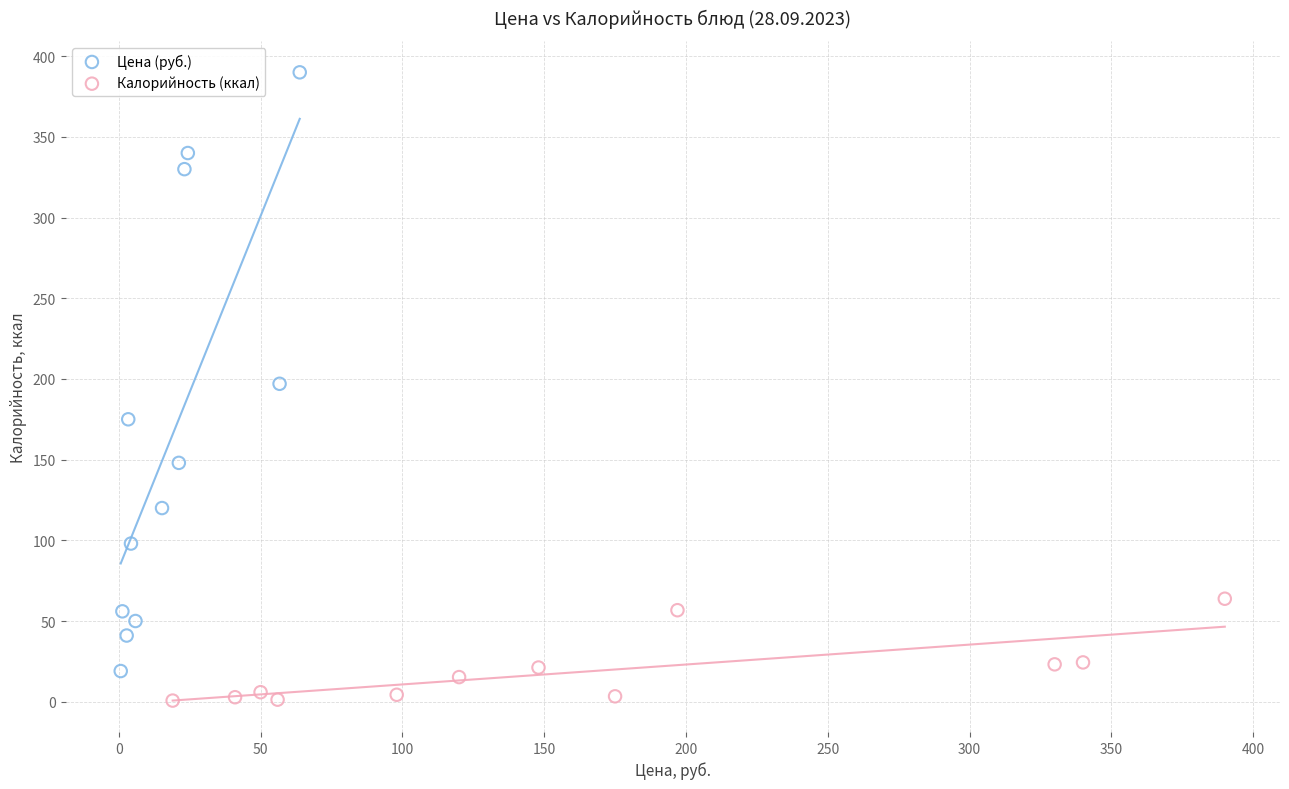

Which series reaches the minimum Y coordinate?

Калорийность (ккал)